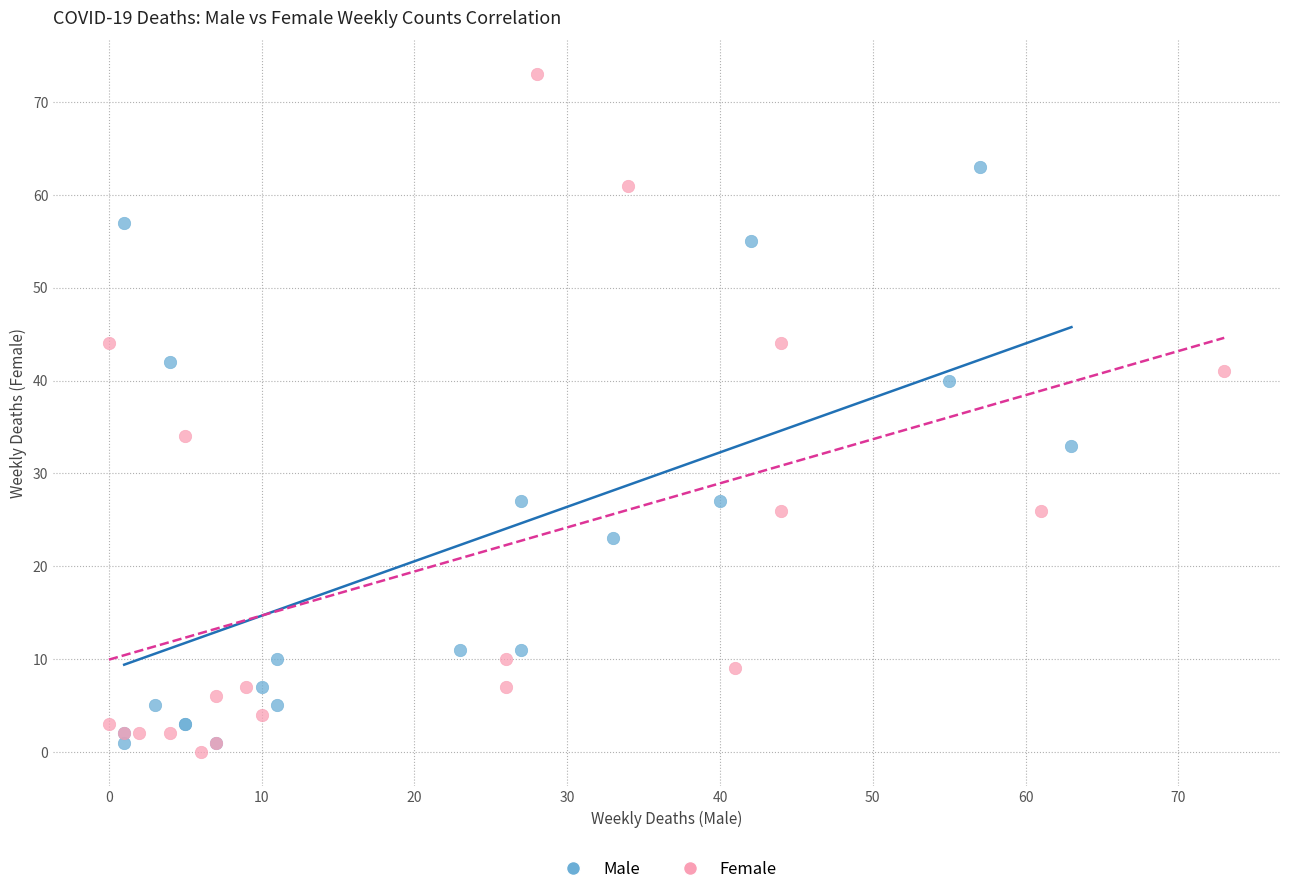

Which series has the widest spread of Y values?

Female